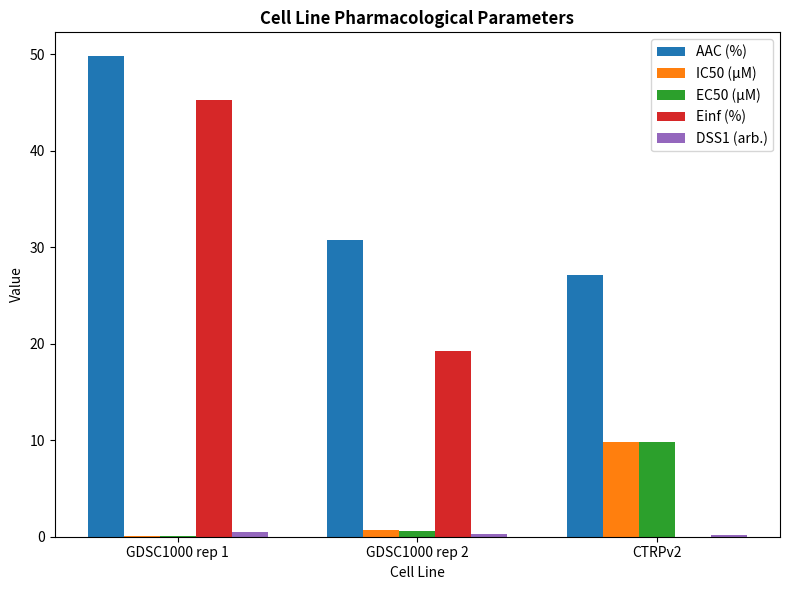

What is the average value of the Einf (%) series?

21.5